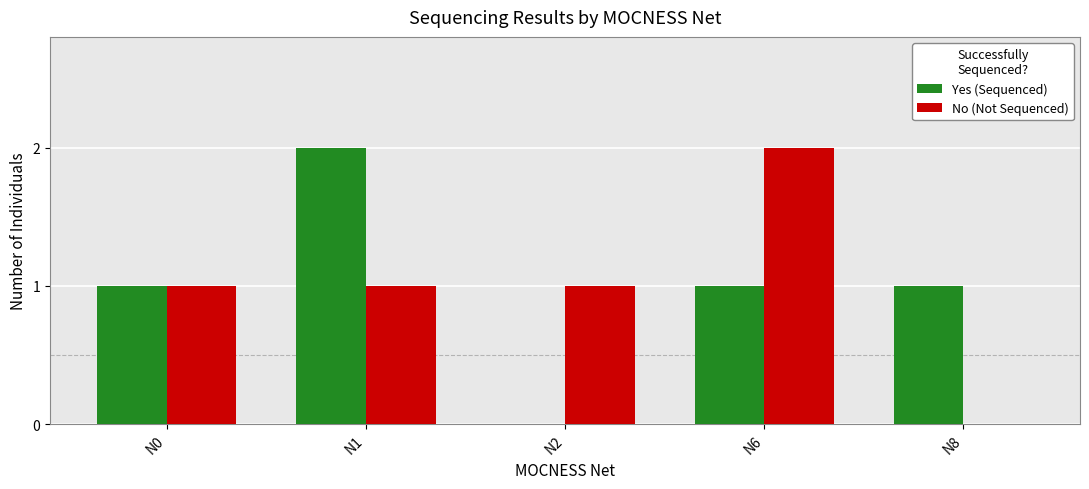

What is the total value across all series at N6?

3